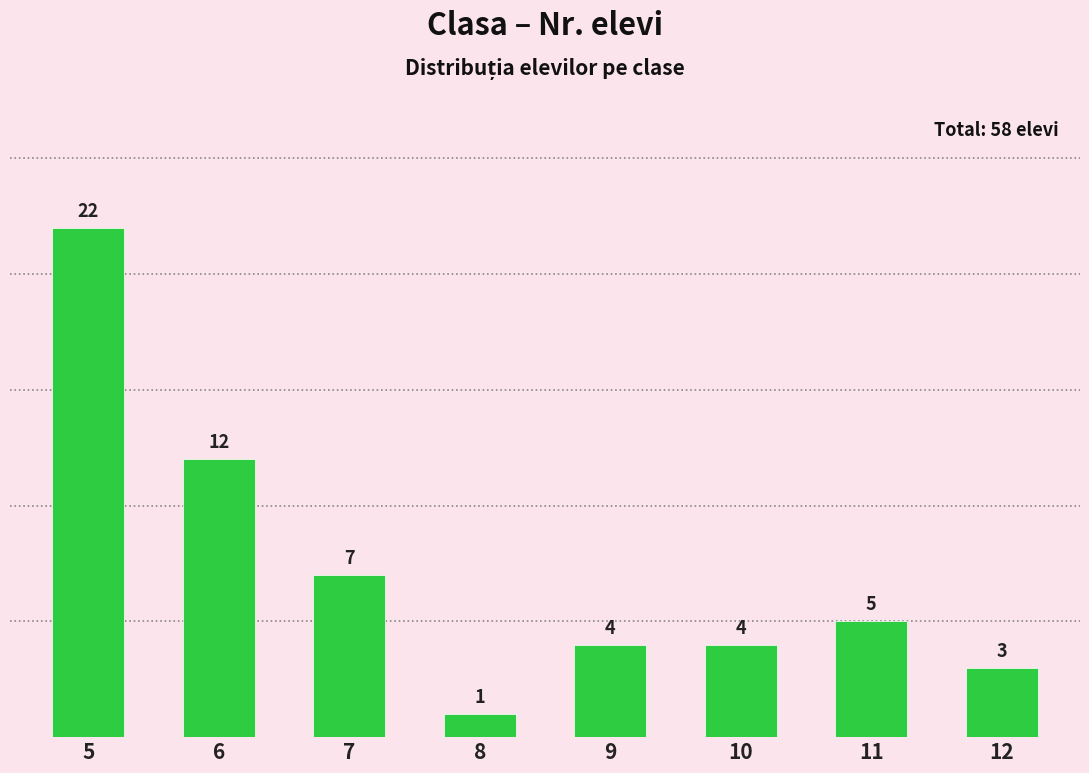

Where does the data first go above 5?

5